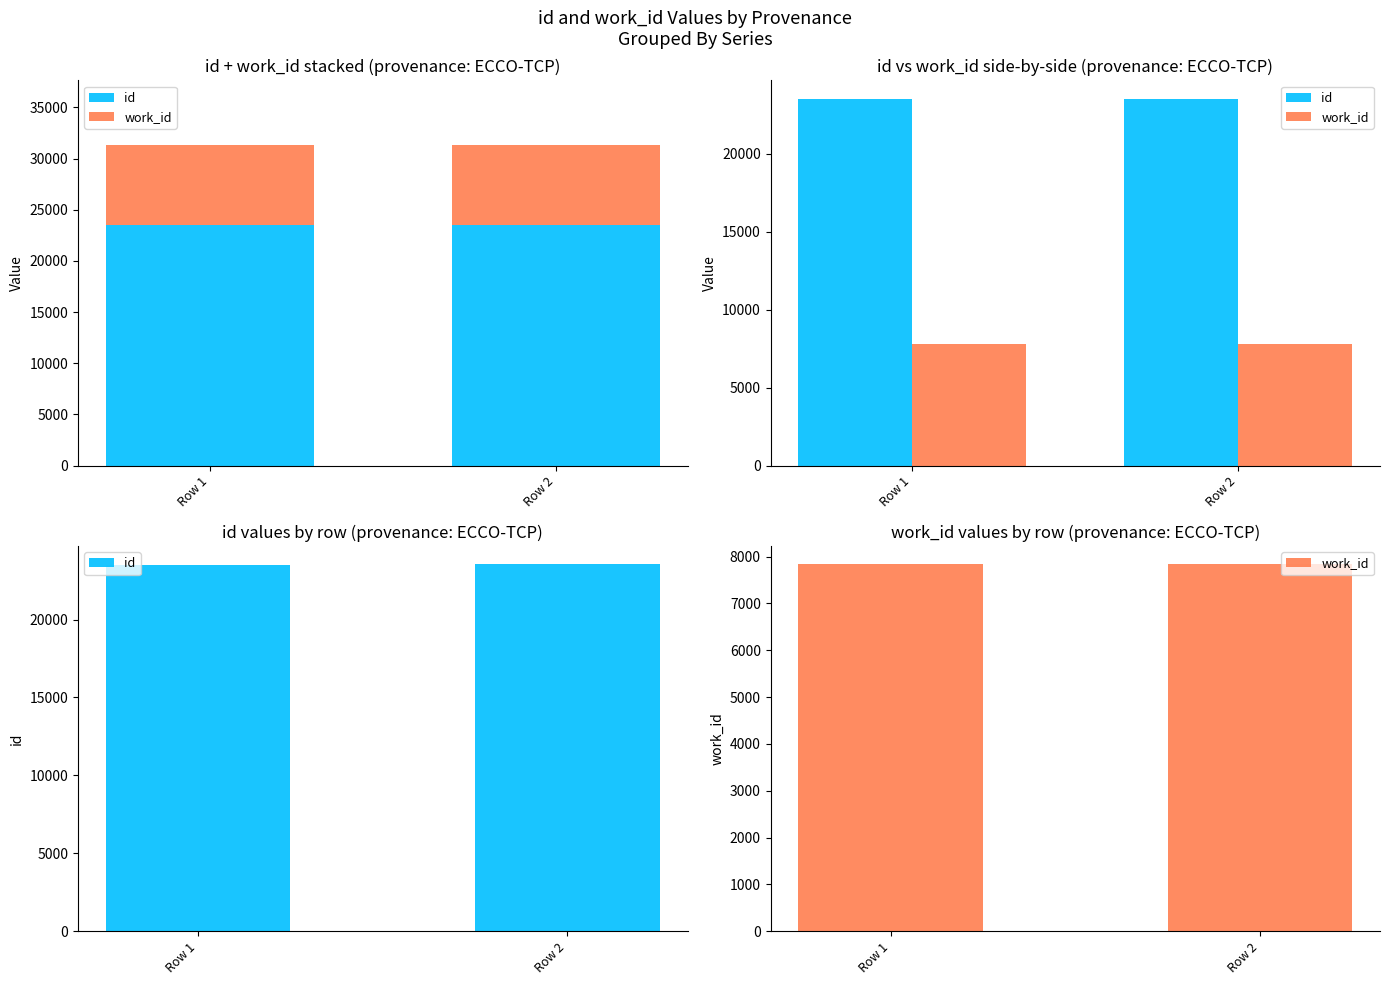

How many groups of bars are there?

2